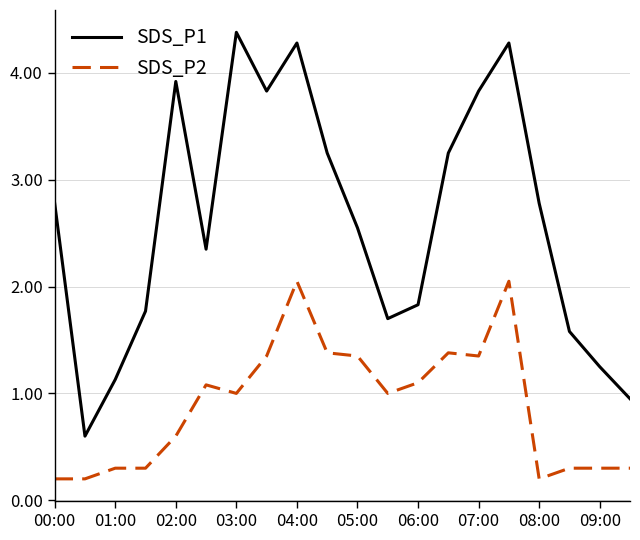

Rank the series by their maximum value, from highest to lowest.

SDS_P1, SDS_P2